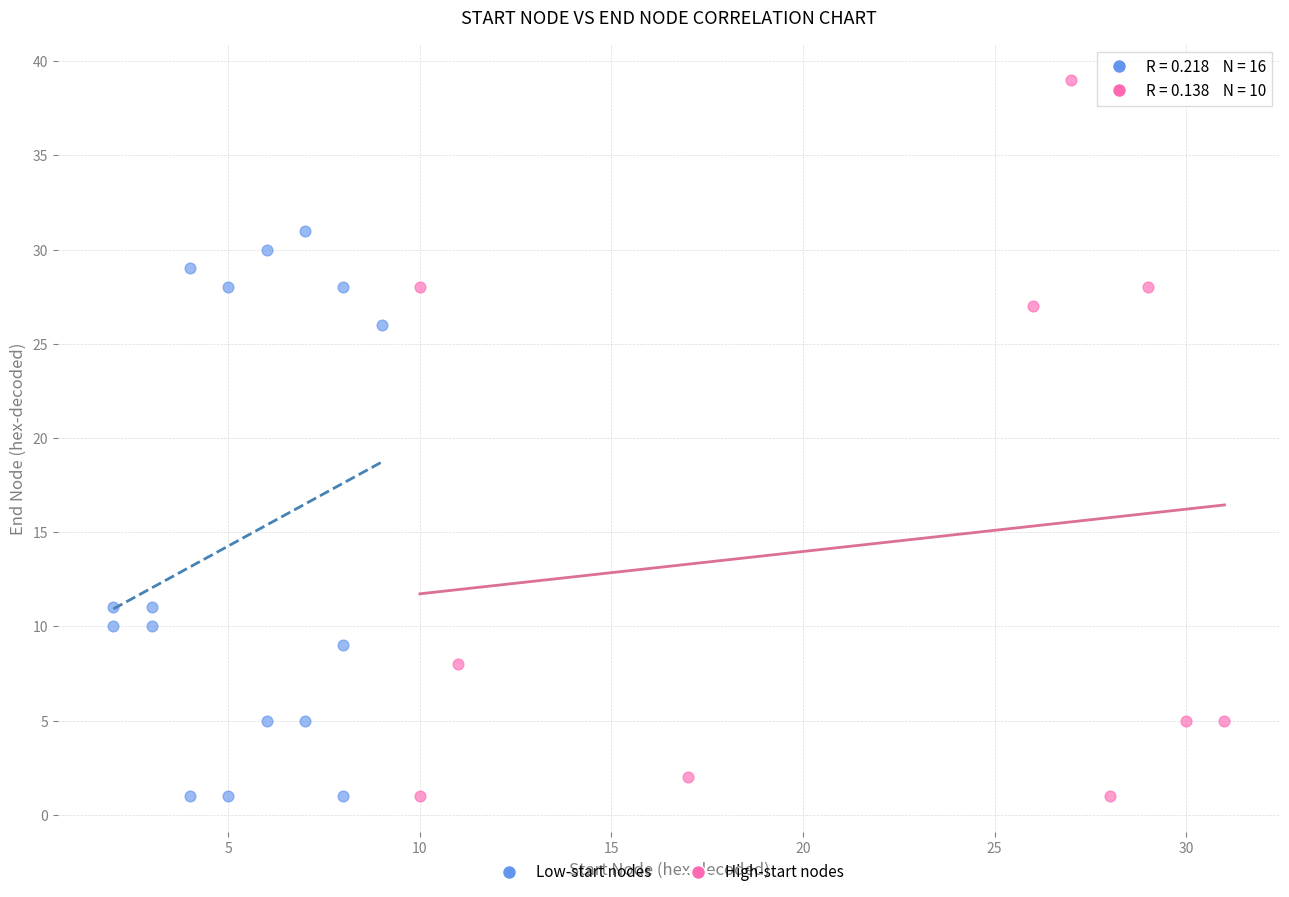

Which series has the largest Y range (max minus min)?

High-start nodes